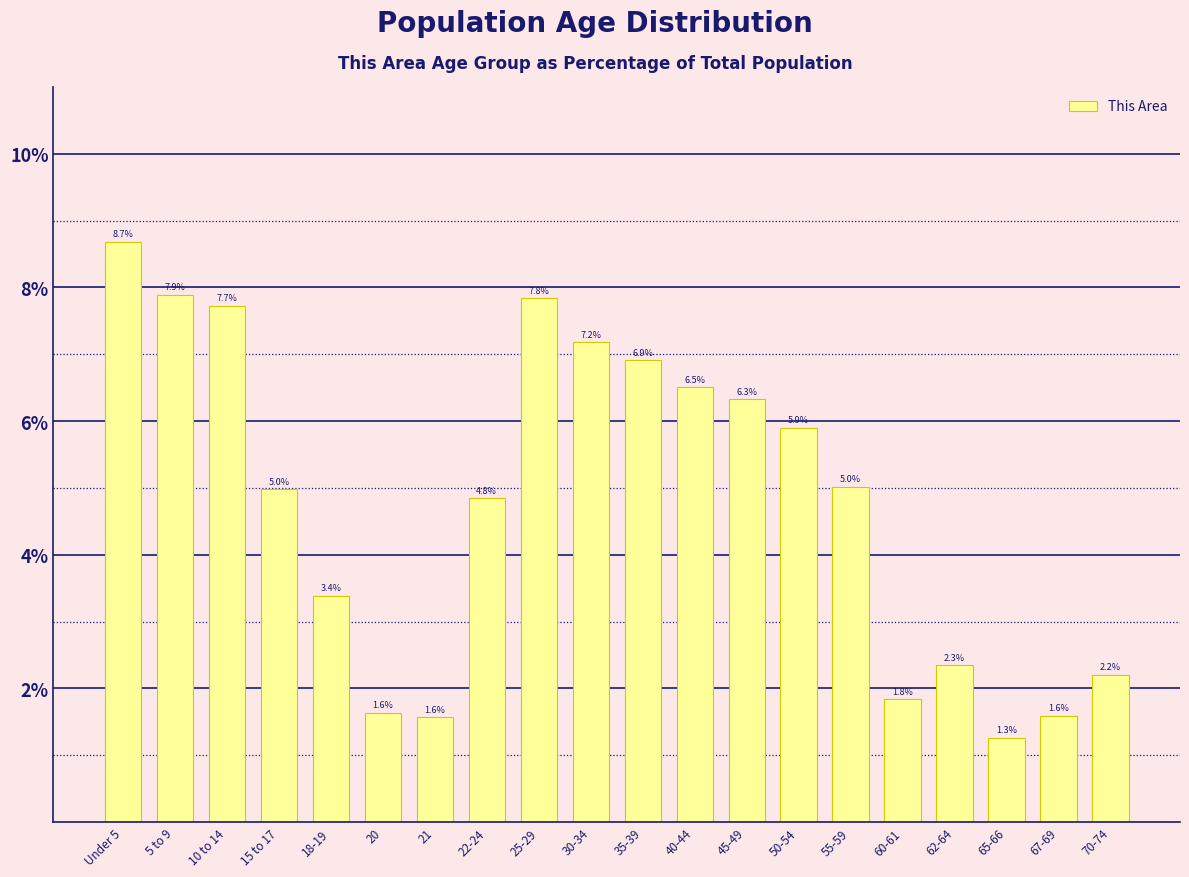

Reading left to right, list all the values displayed in this chart.

Under 5=8.7	5 to 9=7.9	10 to 14=7.7	15 to 17=5.0	18-19=3.4	20=1.6	21=1.6	22-24=4.8	25-29=7.8	30-34=7.2	35-39=6.9	40-44=6.5	45-49=6.3	50-54=5.9	55-59=5.0	60-61=1.8	62-64=2.3	65-66=1.3	67-69=1.6	70-74=2.2